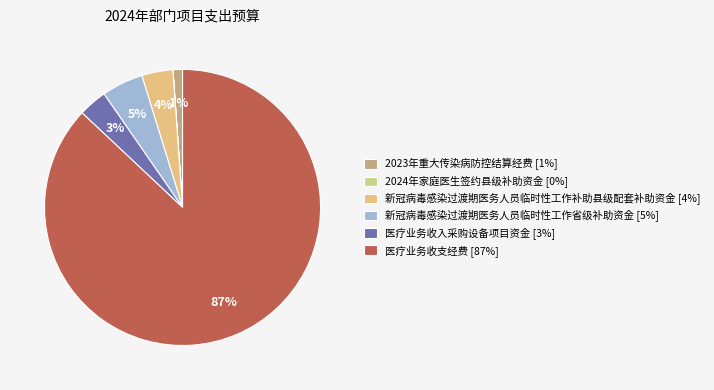

How much of the chart is everything except 医疗业务收支经费?

13.0%